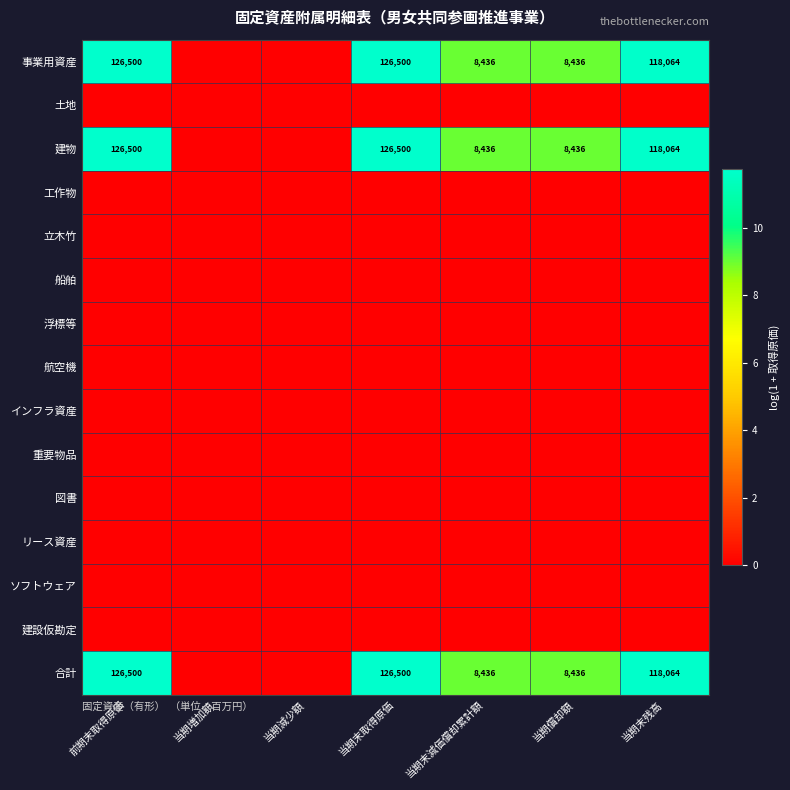

Is it true that 合計 equals 8436 at 当期末減価償却累計額?

True